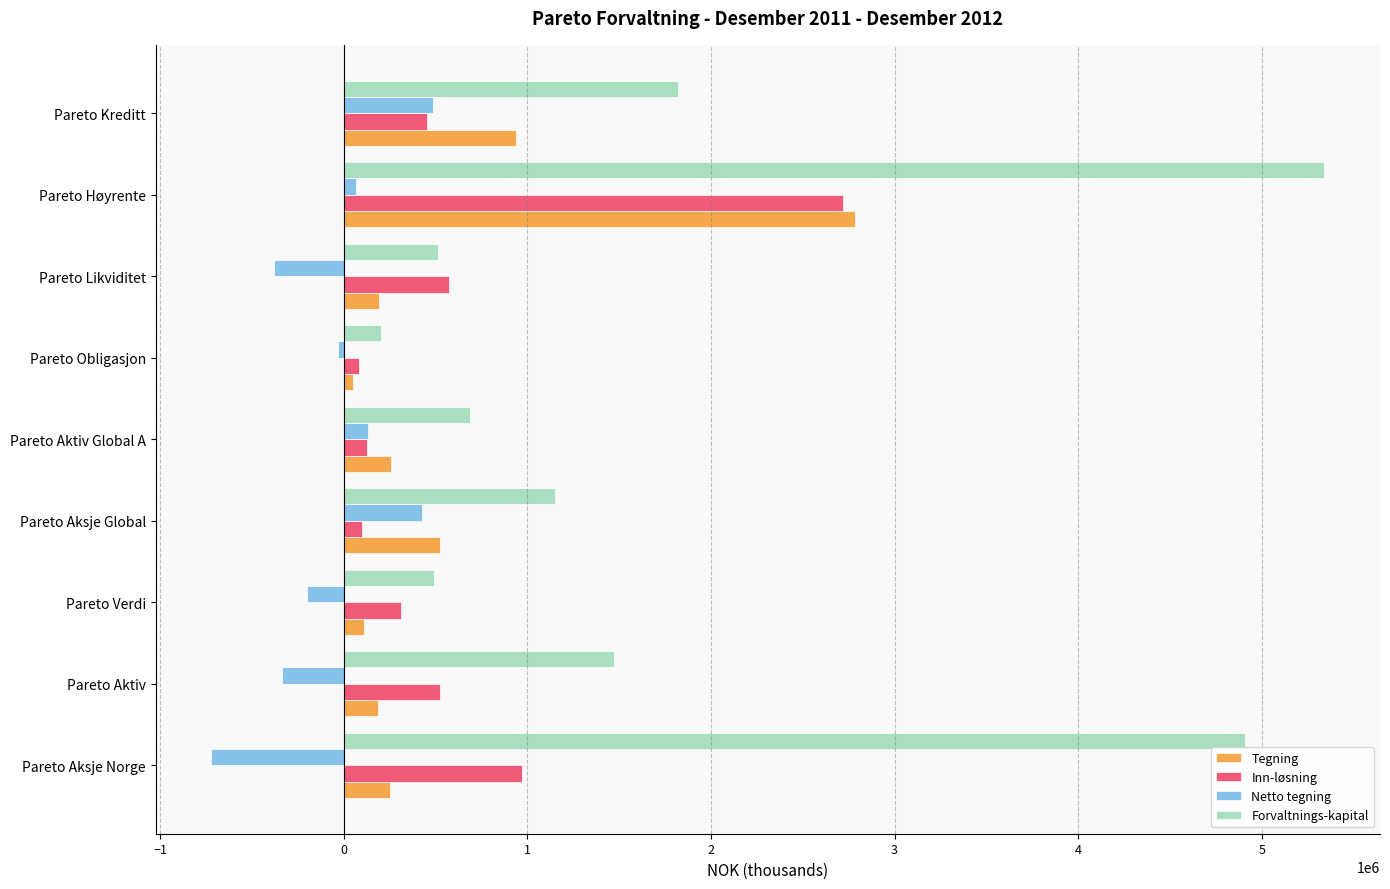

Where is Forvaltnings-kapital nearest to the value 2771622?

Pareto Kreditt